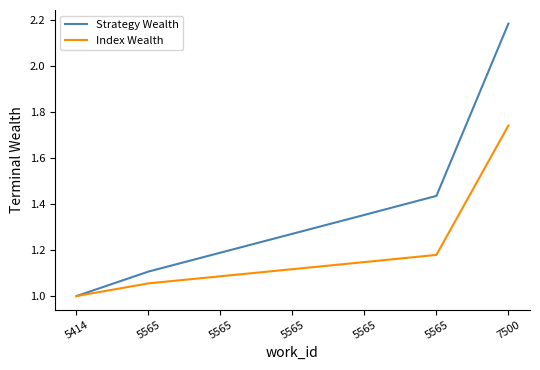

True or false: Strategy Wealth and Index Wealth intersect in this chart.

False